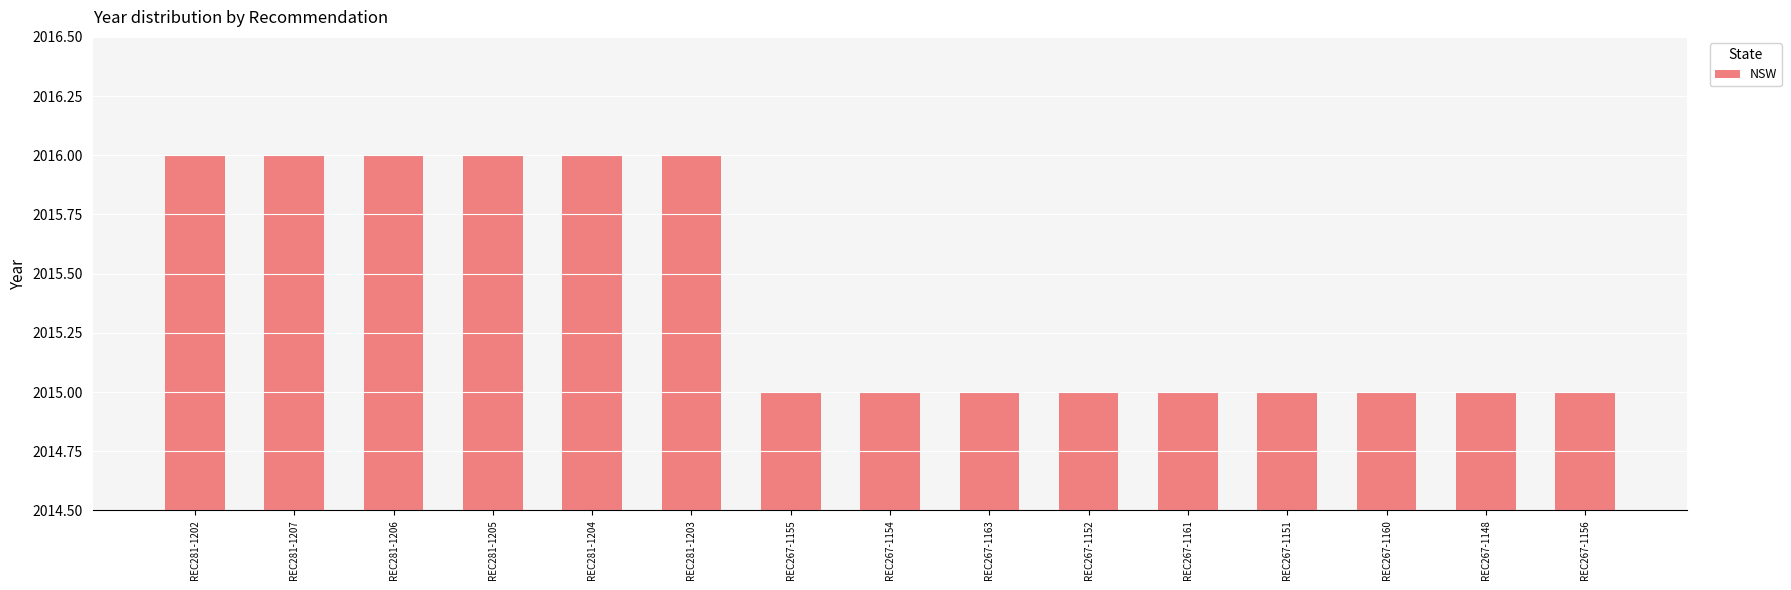

Between REC267-1163 and REC281-1206, which is larger?

REC281-1206